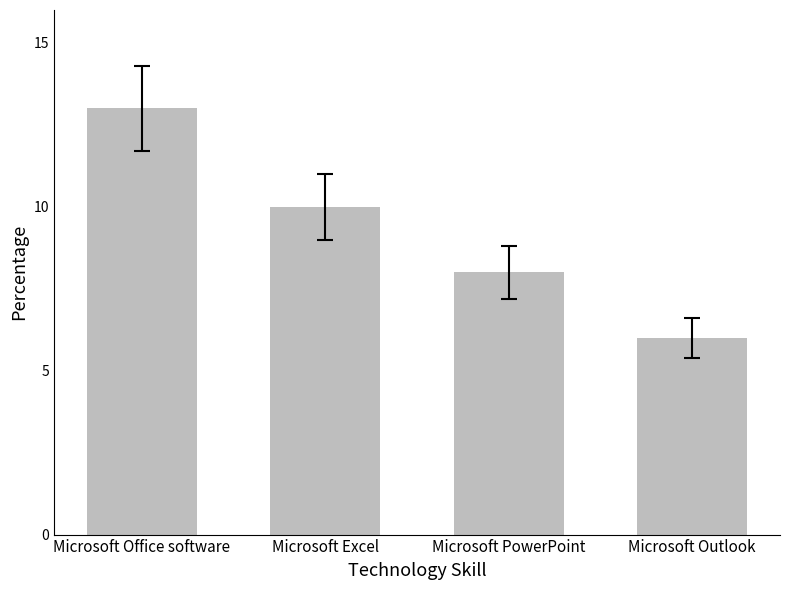

Which has a higher value, Microsoft PowerPoint or Microsoft Excel?

Microsoft Excel